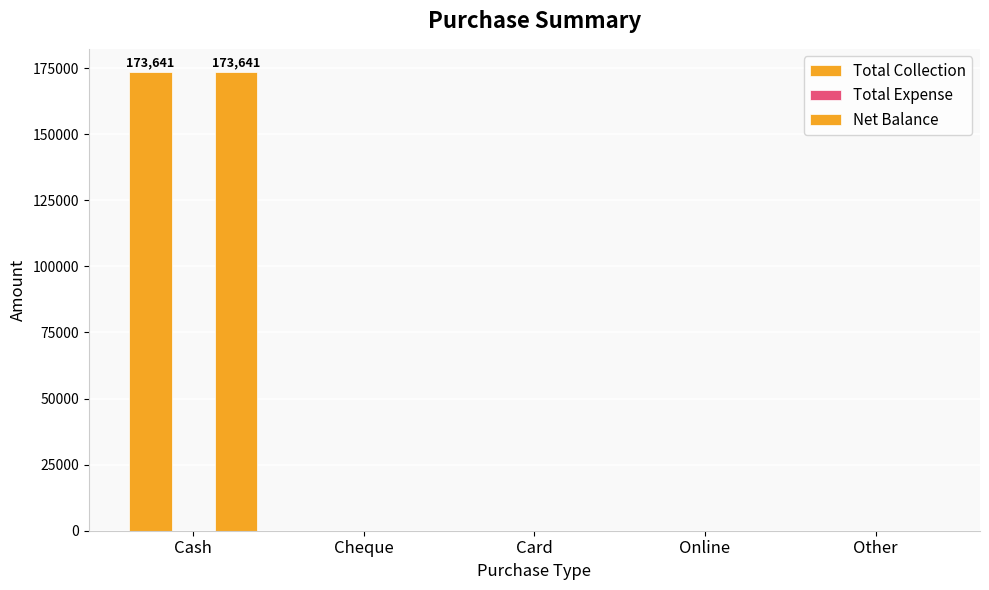

The Total Collection series shows 173641 at Cash. True or false?

True